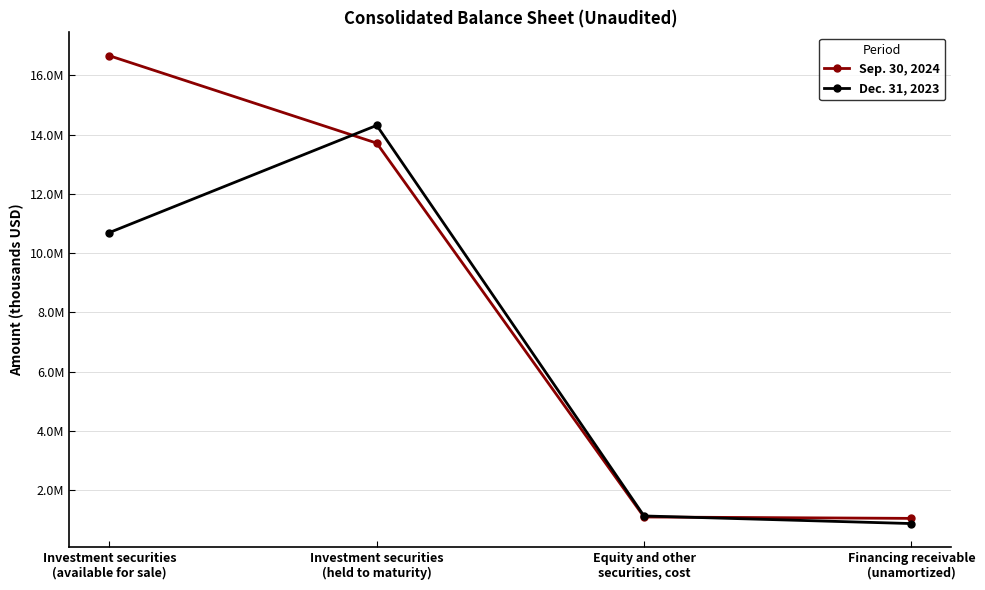

What are all the series names shown in the legend?

Sep. 30, 2024, Dec. 31, 2023